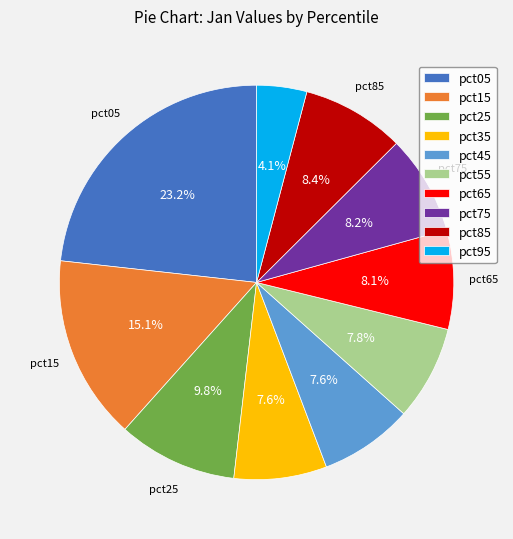

Does any single category account for the majority?

No